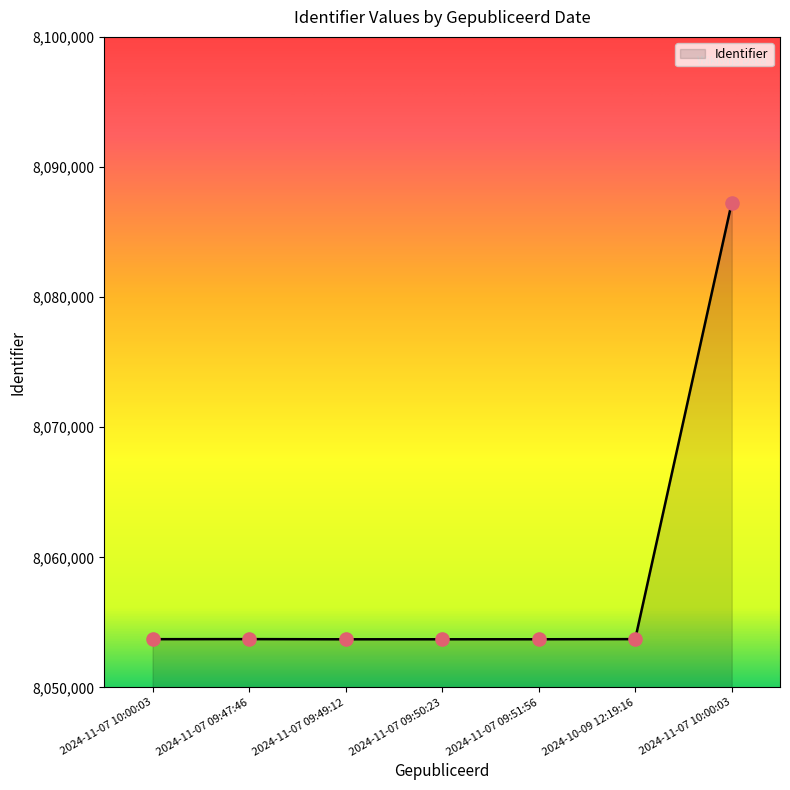

How many values are below 8053713?

3